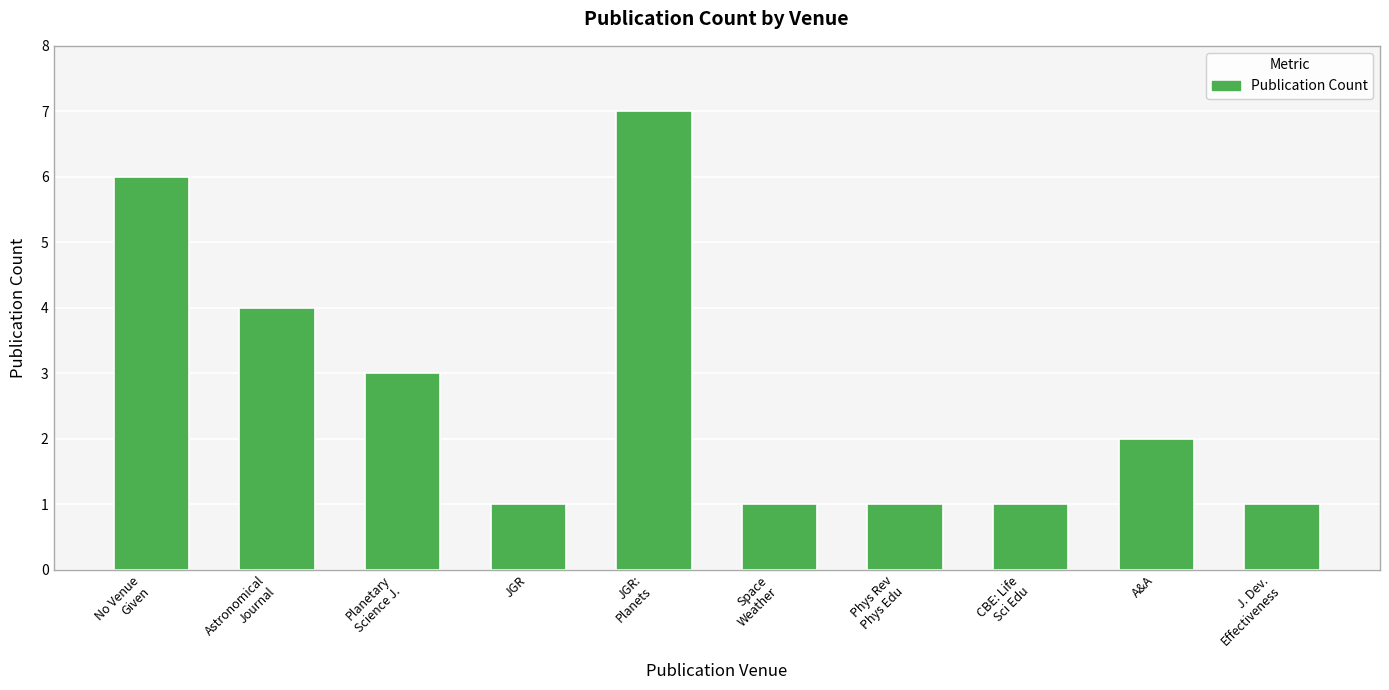

Is it true that the value at JGR is 0?

False